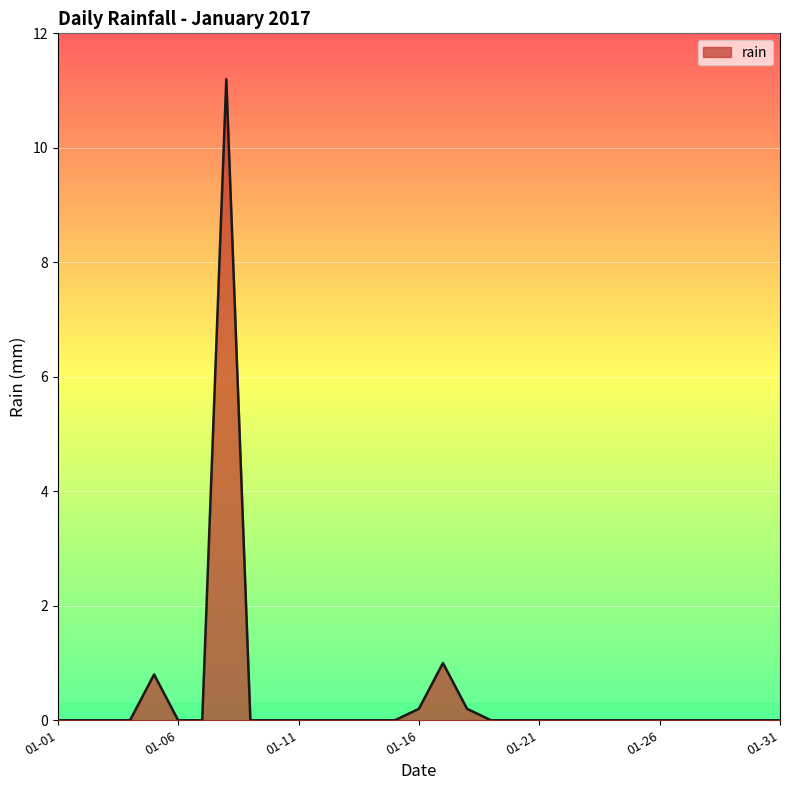

What is the maximum value shown in the chart?

11.2